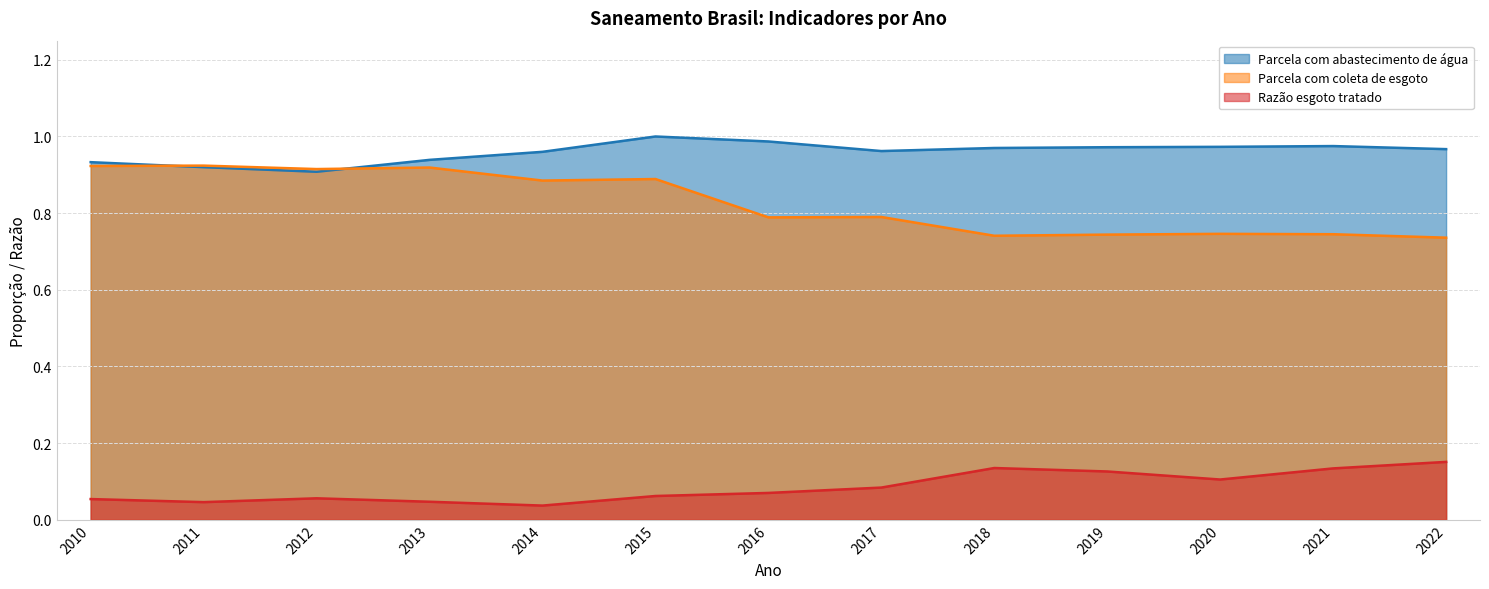

At 2017, list the series in order from largest to smallest.

Parcela com abastecimento de água, Parcela com coleta de esgoto, Razão esgoto tratado